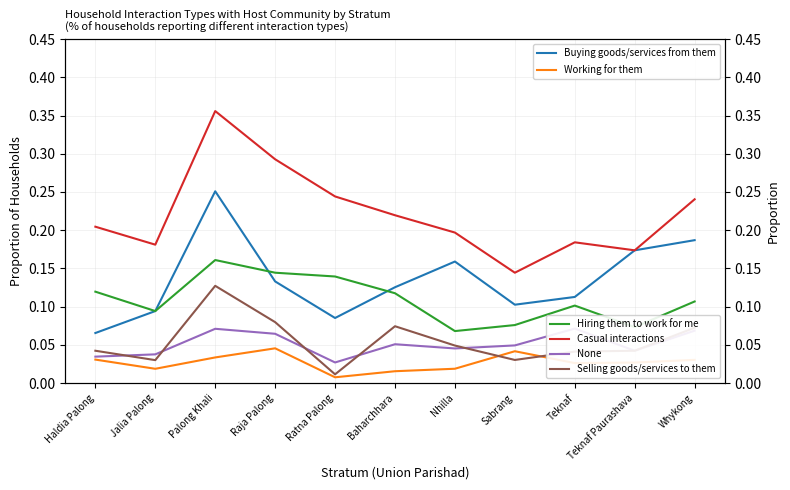

Is the value of Selling goods/services to them at Palong Khali greater than the value of Buying goods/services from them at Baharchhara?

Yes